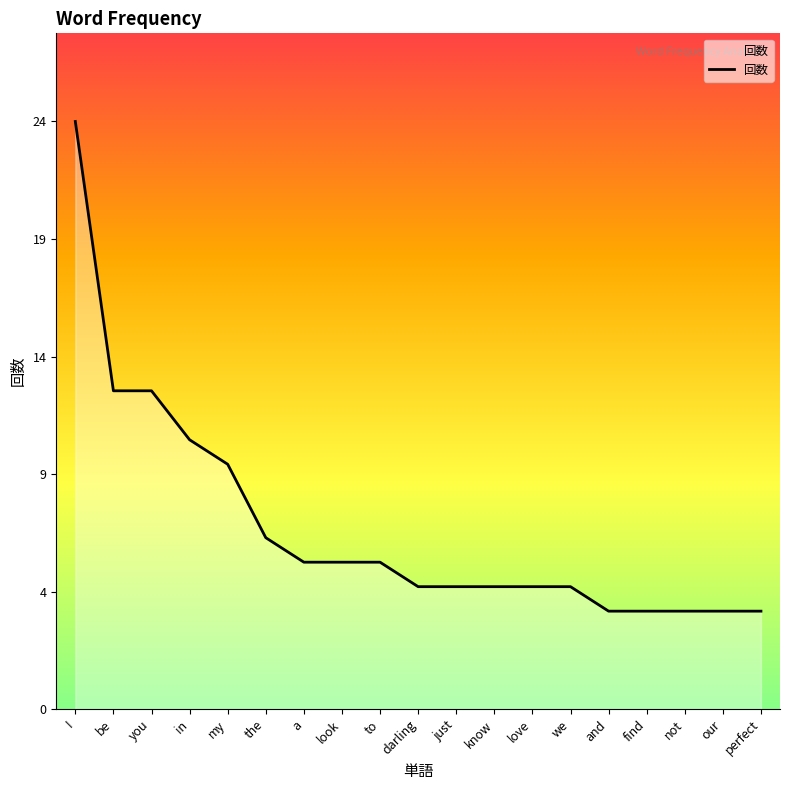

Does the chart display data point markers on the line(s)?

No